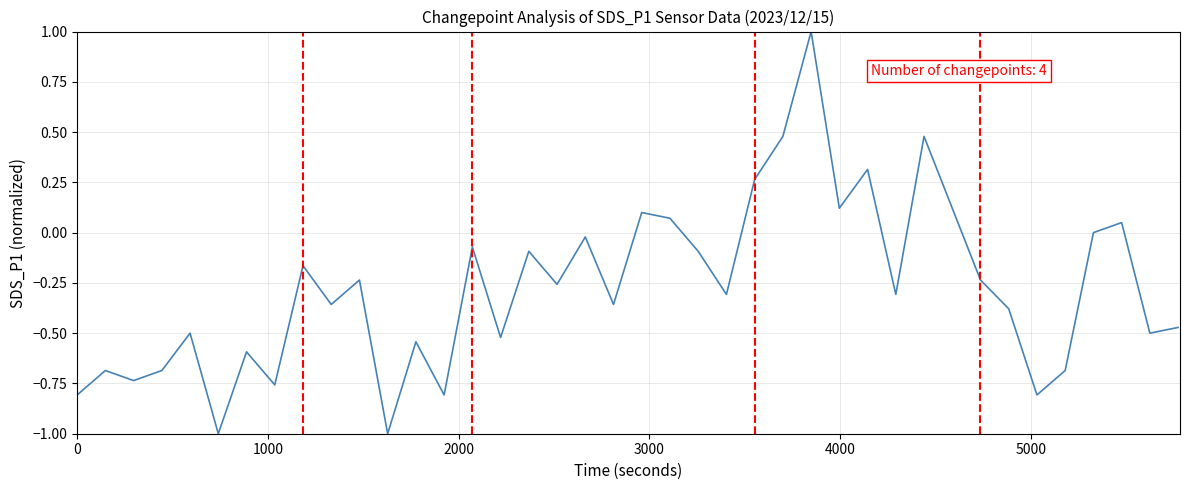

What is the smallest value displayed?

-1.0